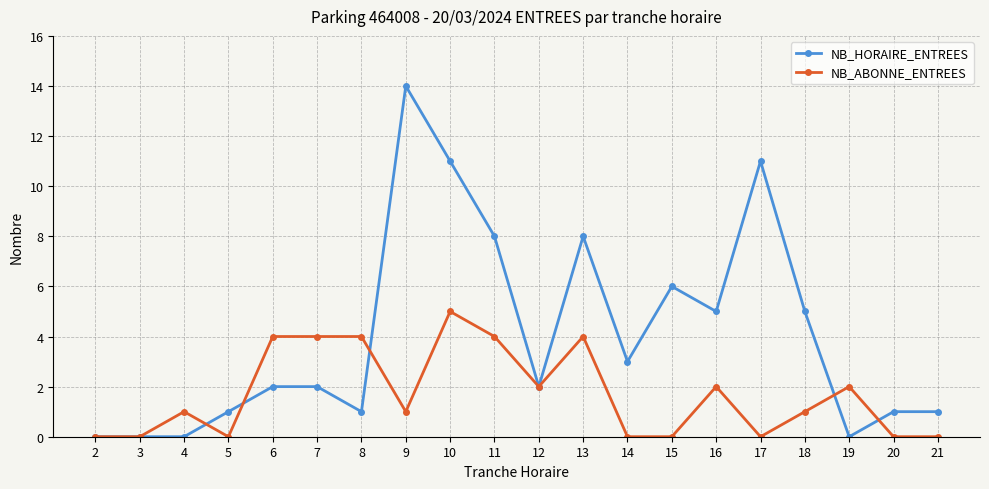

What is the difference between the maximum and minimum values in the NB_HORAIRE_ENTREES series?

14